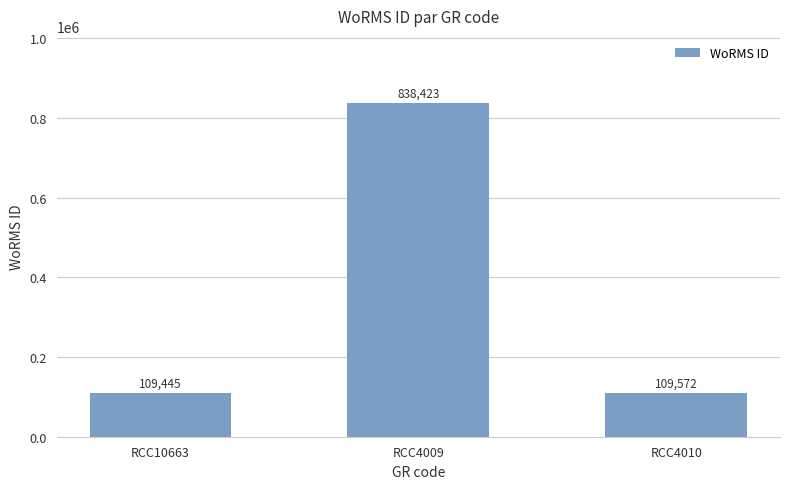

What is the maximum value shown in the chart?

838423